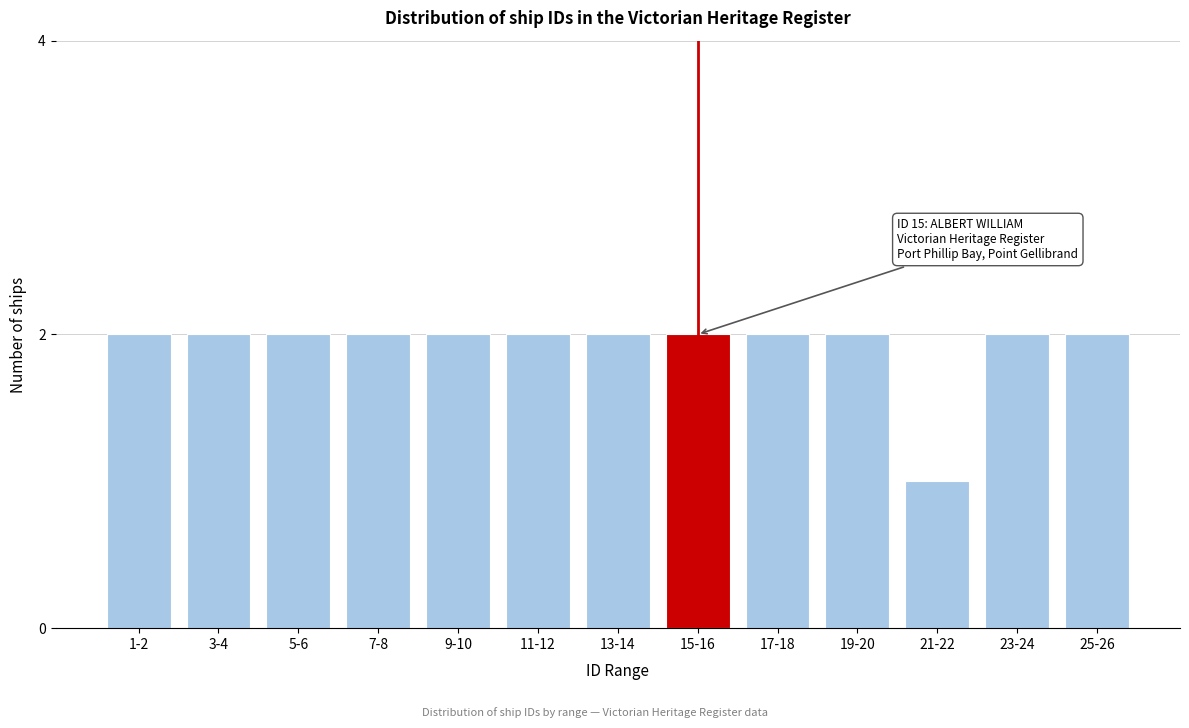

Reading right to left, extract all data points from this chart.

2	2	1	2	2	2	2	2	2	2	2	2	2